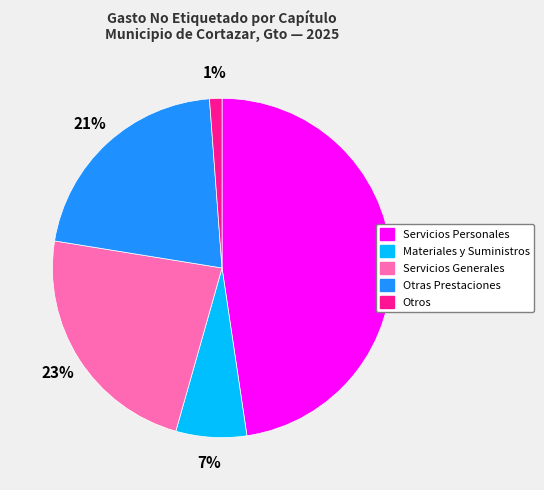

Do Servicios Personales and Servicios Generales together represent more than half of the pie?

Yes